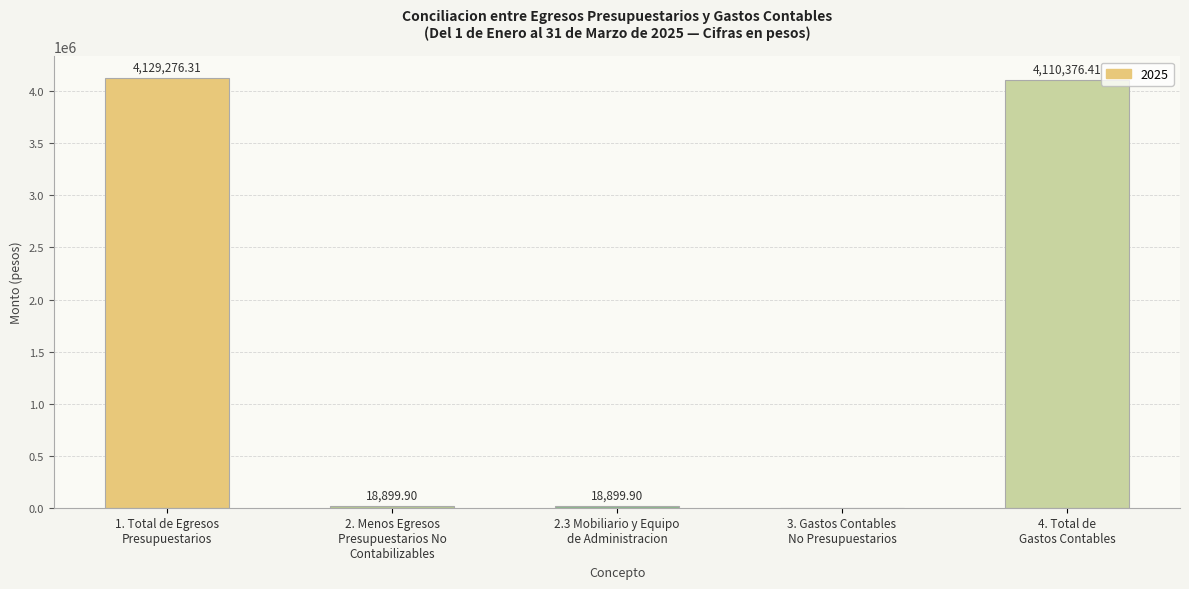

What is the sum of all values?

8277452.5